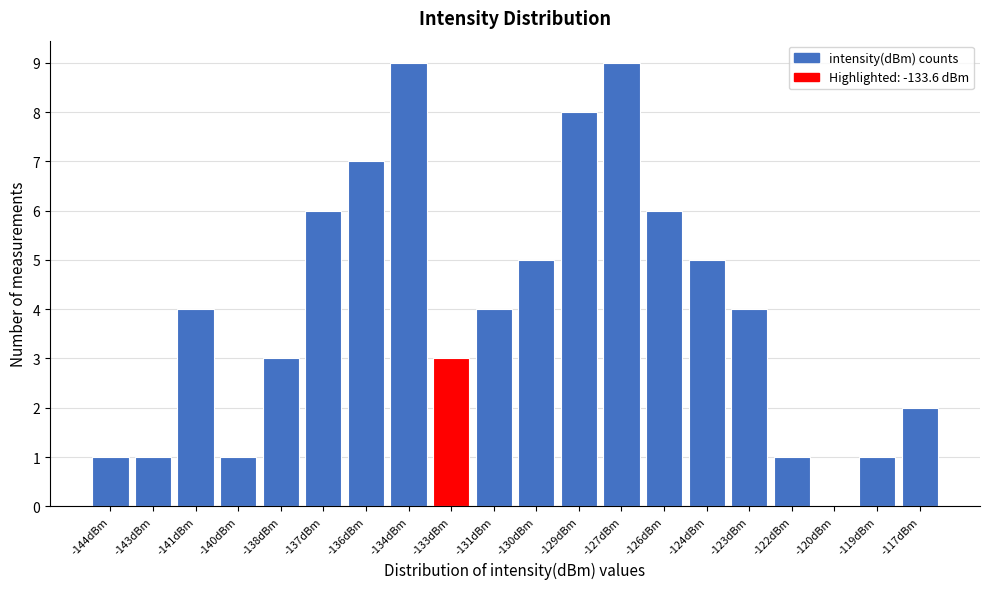

Reading left to right, transcribe all the data shown in this chart.

-144dBm=1	-143dBm=1	-141dBm=4	-140dBm=1	-138dBm=3	-137dBm=6	-136dBm=7	-134dBm=9	-133dBm=3	-131dBm=4	-130dBm=5	-129dBm=8	-127dBm=9	-126dBm=6	-124dBm=5	-123dBm=4	-122dBm=1	-120dBm=0	-119dBm=1	-117dBm=2